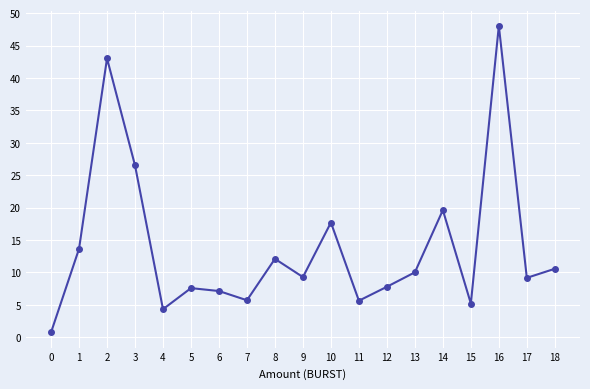

True or false: the data shows 3.8 at 9.

False